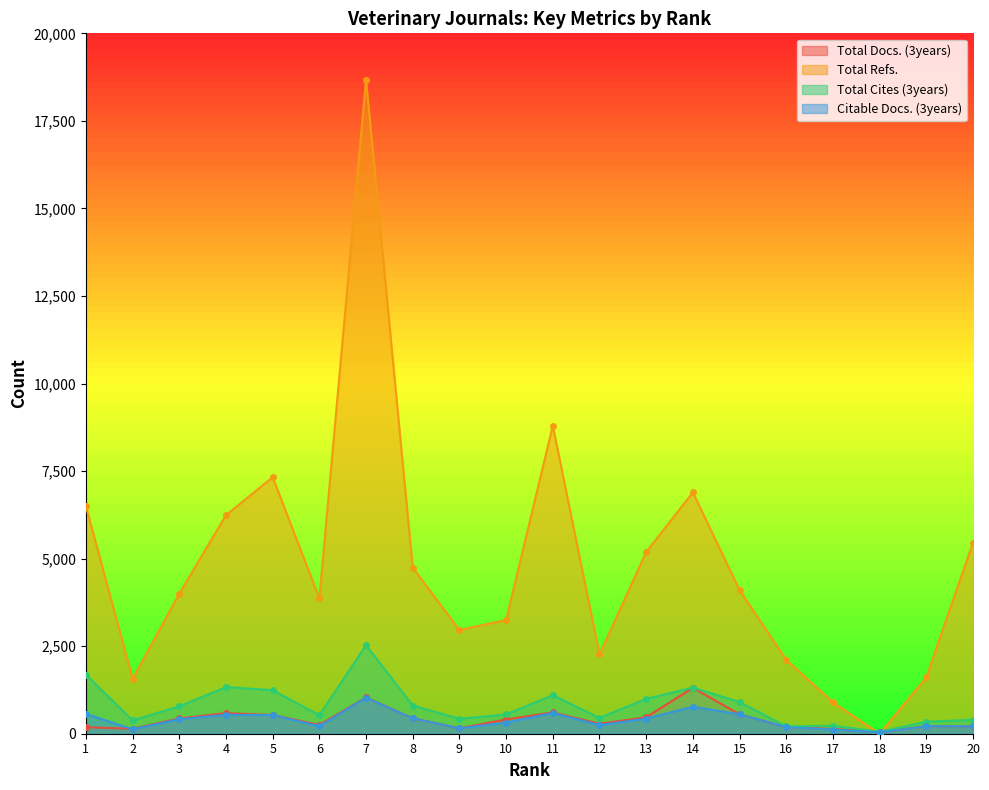

Reading left to right, list all the values displayed in this chart.

Total Docs. (3years): 1=185	2=142	3=435	4=588	5=535	6=250	7=1037	8=441	9=156	10=407	11=608	12=285	13=470	14=1310	15=554	16=189	17=136	18=43	19=215	20=211
Total Refs.: 1=6498	2=1568	3=3996	4=6241	5=7325	6=3865	7=18672	8=4738	9=2962	10=3248	11=8796	12=2263	13=5187	14=6892	15=4100	16=2113	17=896	18=0	19=1610	20=5460
Total Cites (3years): 1=1686	2=380	3=783	4=1332	5=1242	6=528	7=2528	8=805	9=426	10=551	11=1100	12=451	13=995	14=1317	15=904	16=208	17=229	18=57	19=343	20=398
Citable Docs. (3years): 1=568	2=126	3=415	4=540	5=532	6=217	7=1029	8=440	9=155	10=320	11=591	12=248	13=431	14=773	15=553	16=188	17=120	18=40	19=215	20=211